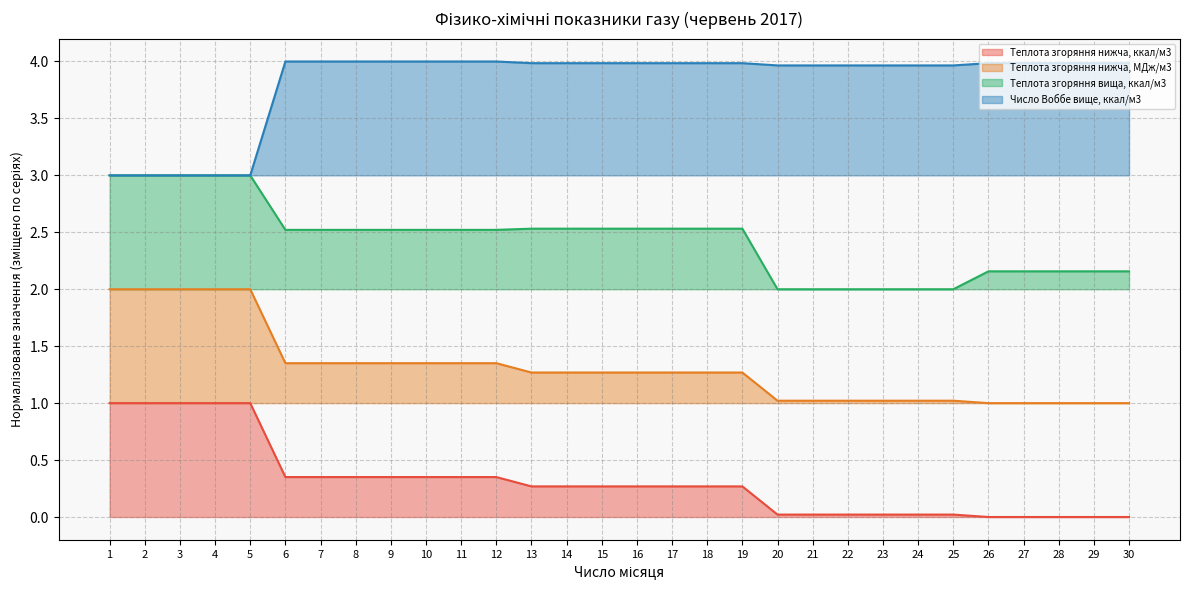

What is the average value of the Теплота згоряння нижча, ккал/м3 series?

0.3